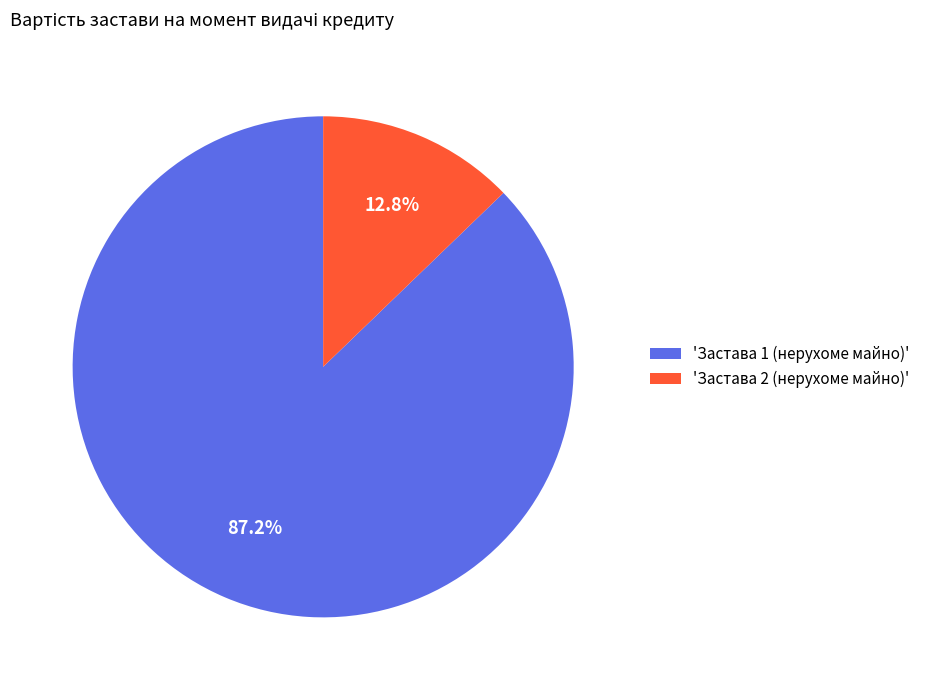

Combined, do 'Застава 1 (нерухоме майно)' and 'Застава 2 (нерухоме майно)' account for over 50%?

Yes